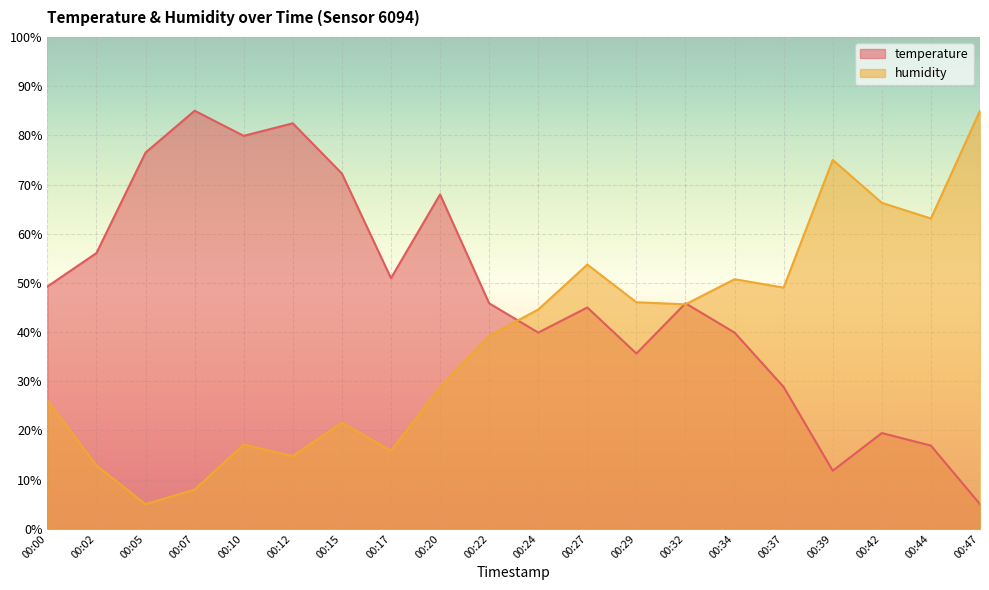

At which category does temperature reach its first local peak?

00:07